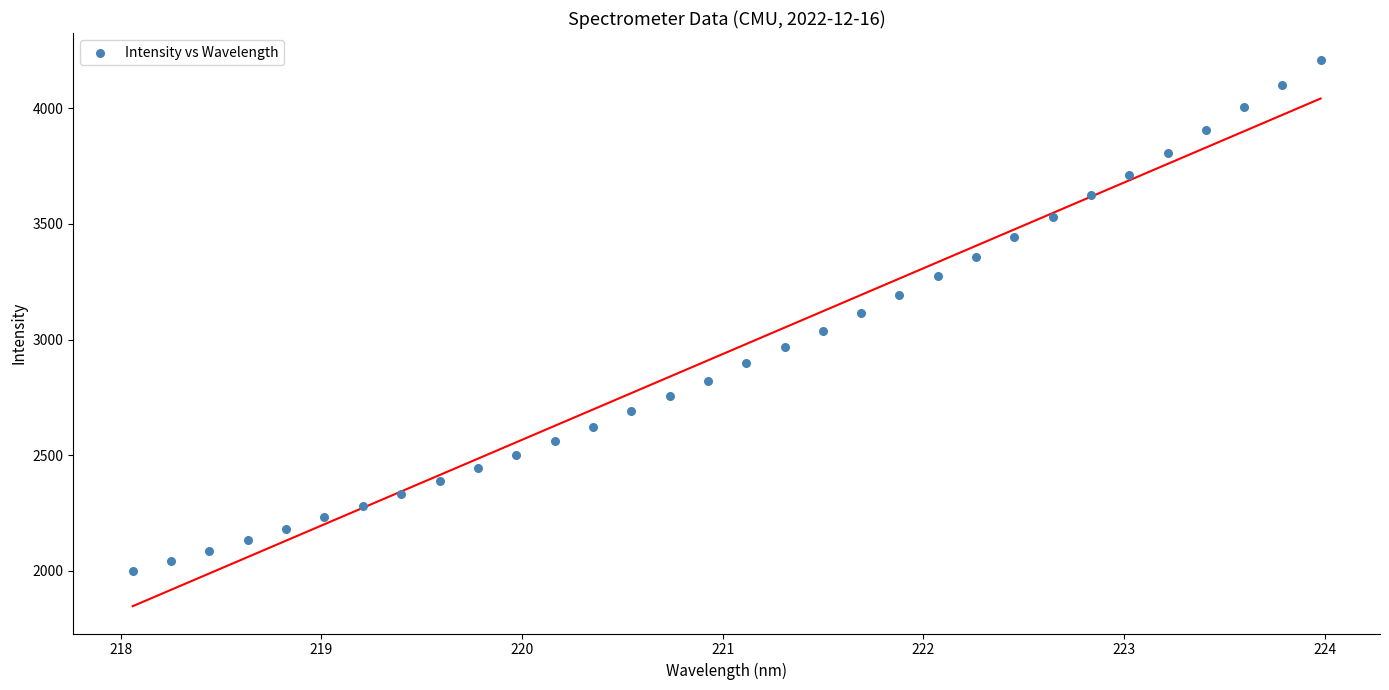

What is the range of X values (max minus min)?

5.9